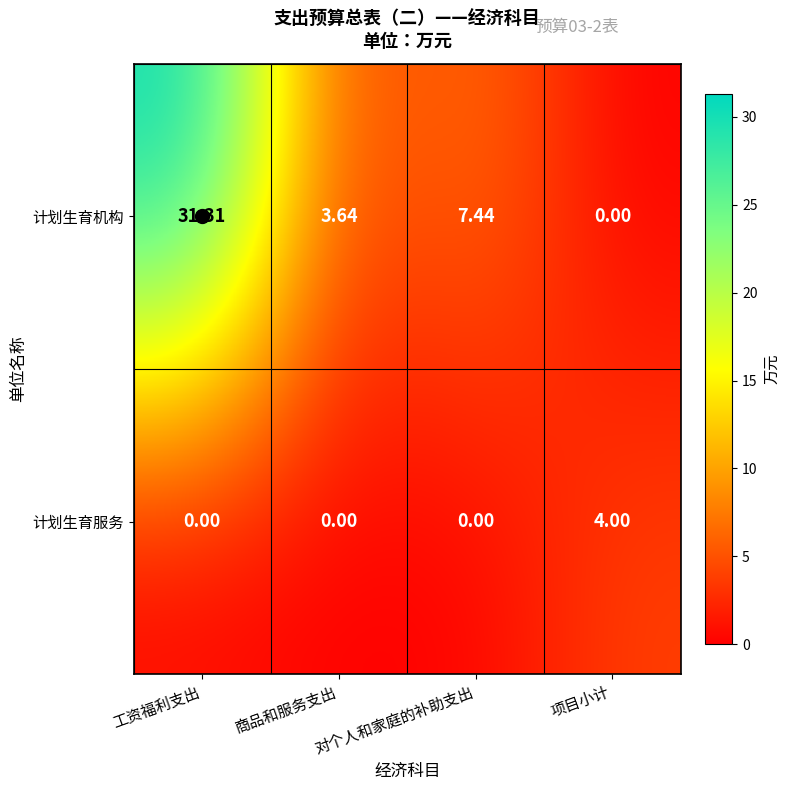

Rank the series by their maximum value, from highest to lowest.

计划生育机构, 计划生育服务